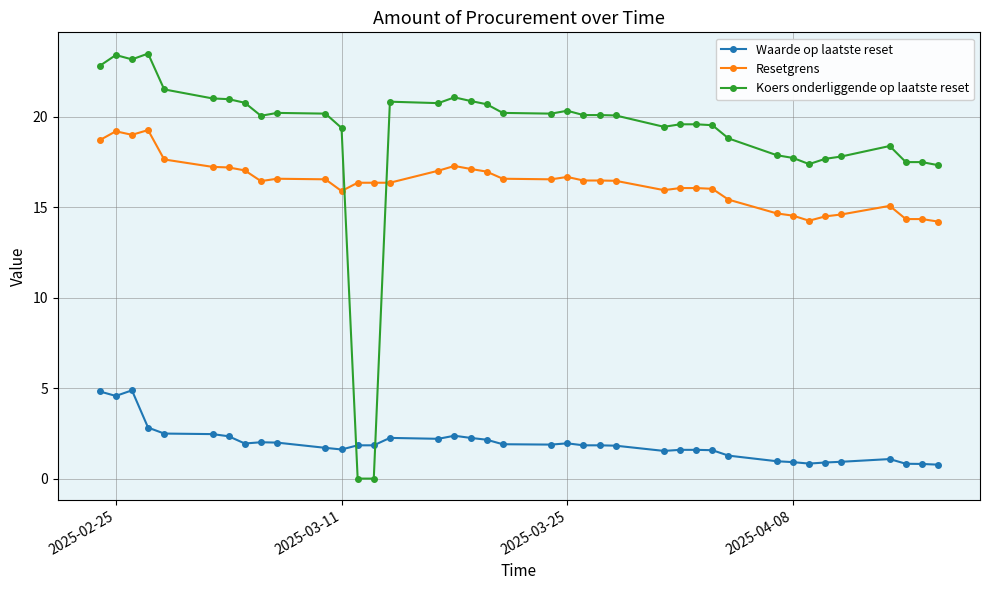

How many data points does each series have?

39